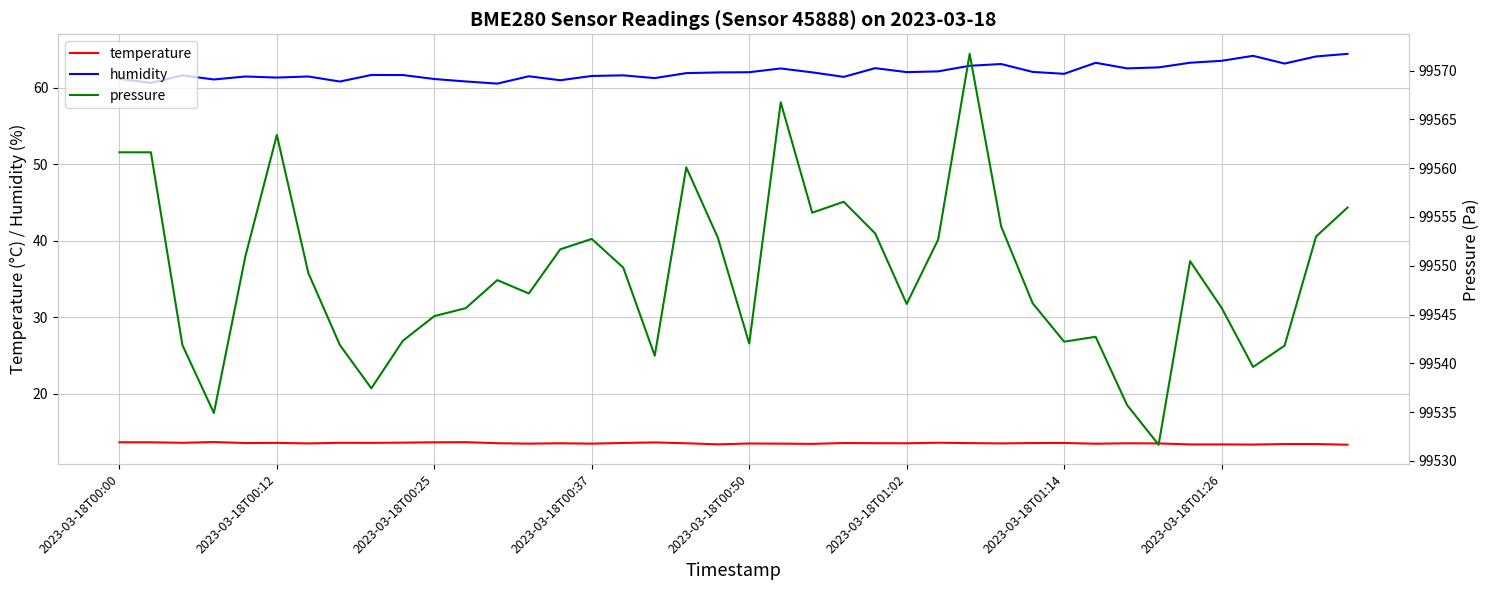

In pressure, how many points are higher than both neighbors (excluding endpoints)?

9